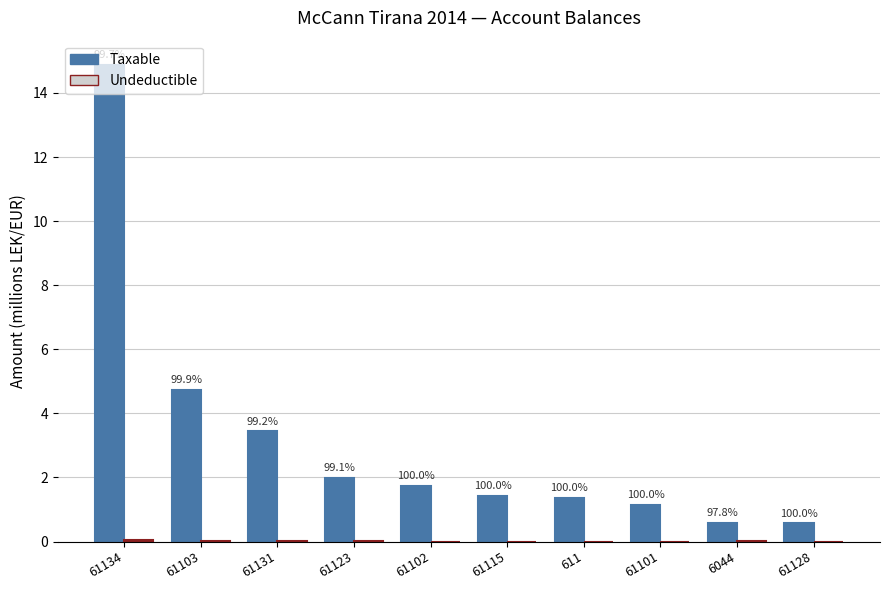

Which series changed the most between 61123 and 61102?

Taxable